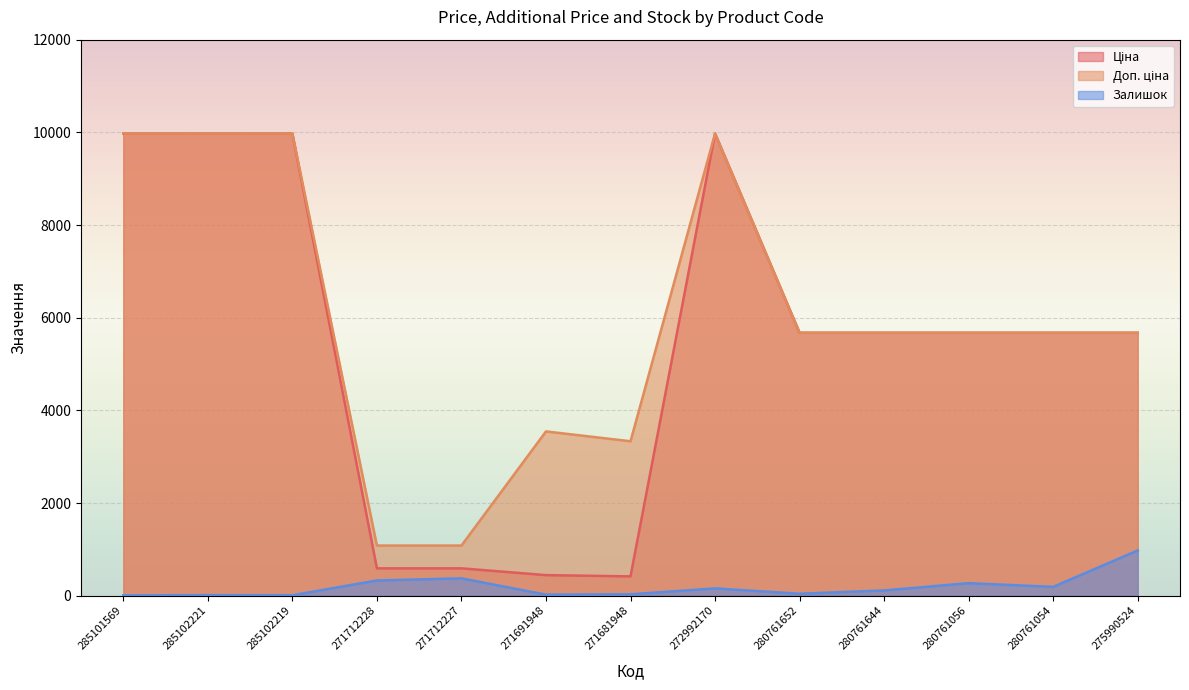

What is the difference between the maximum and minimum values in the Залишок series?

969.0